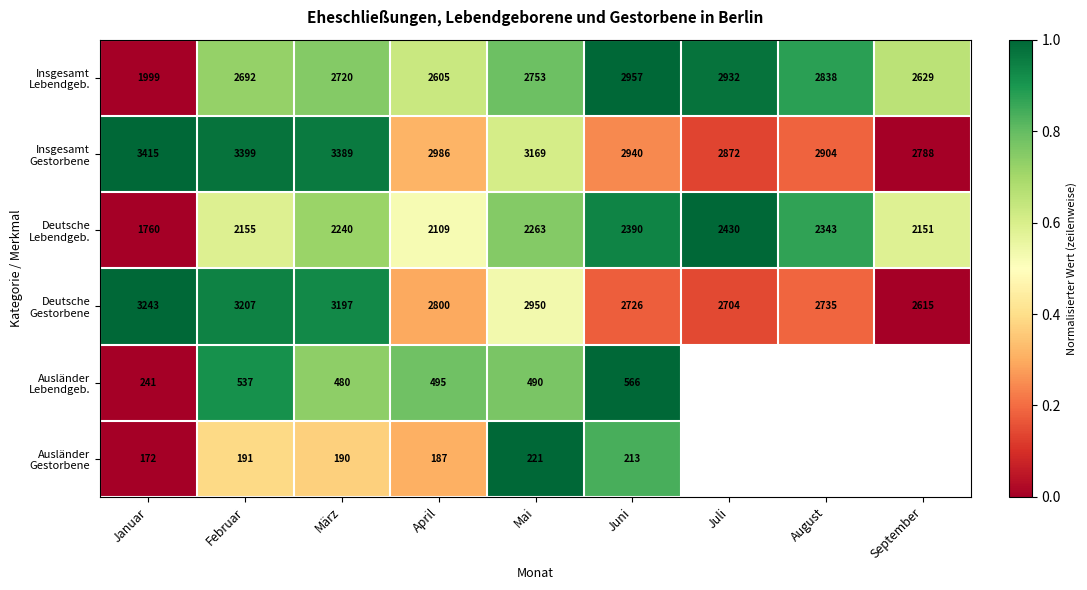

Which category has the highest value in the Deutsche Lebendgeb. series?

Juli